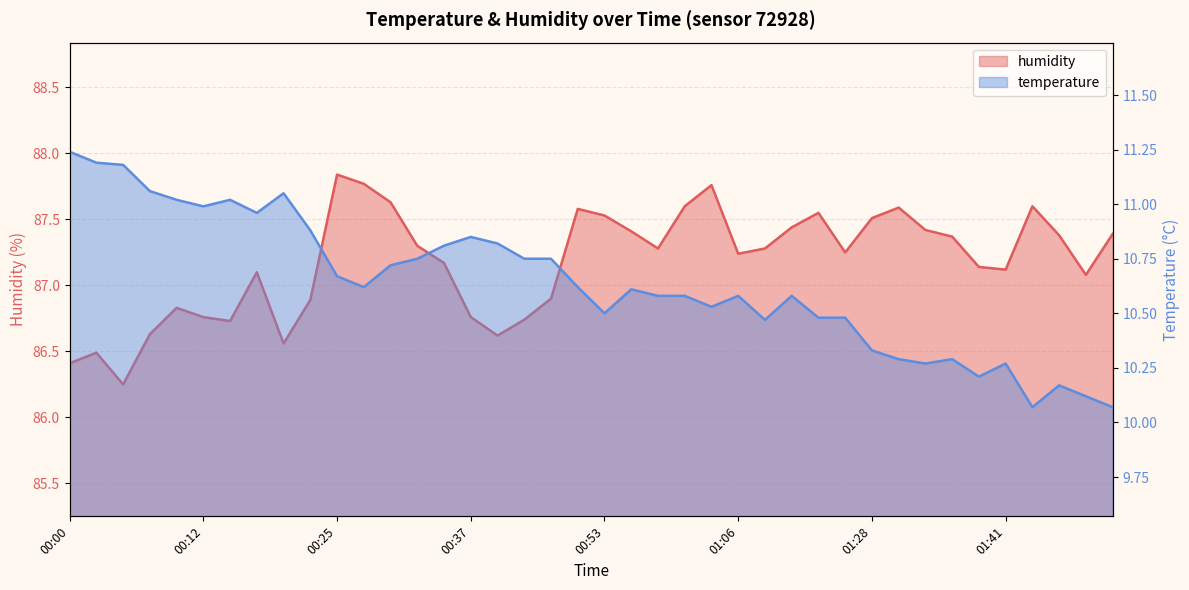

Rank the series by their average value, from lowest to highest.

temperature, humidity